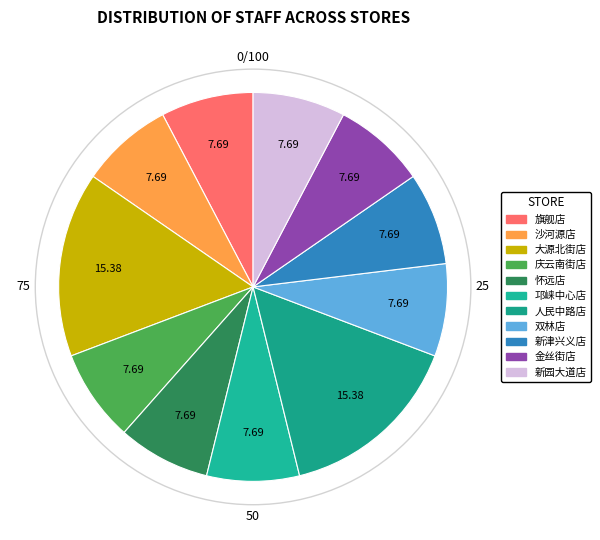

How many segments does this pie chart have?

11